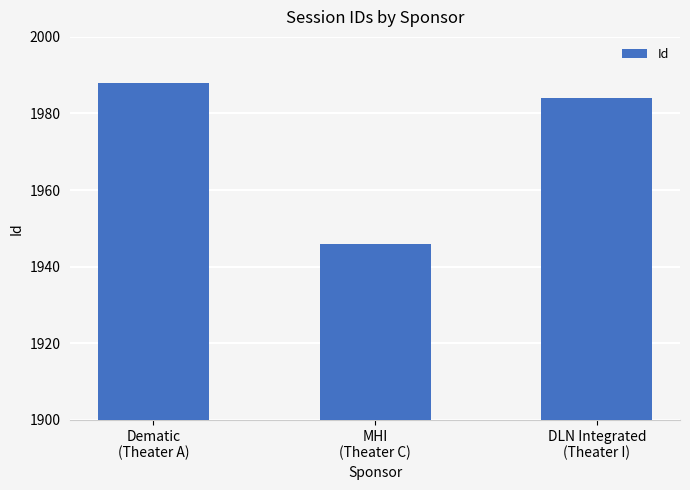

Rank the categories by value from highest to lowest.

Dematic
(Theater A), DLN Integrated
(Theater I), MHI
(Theater C)